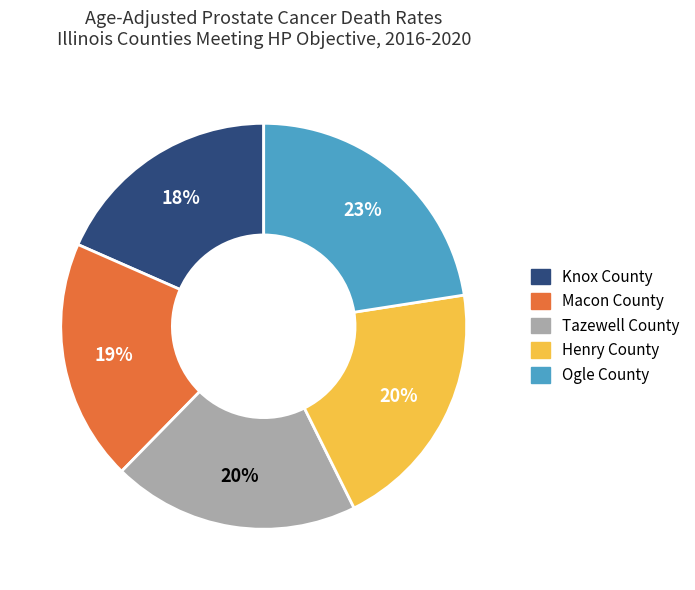

What percentage is the Macon County slice, to the nearest percent?

19%